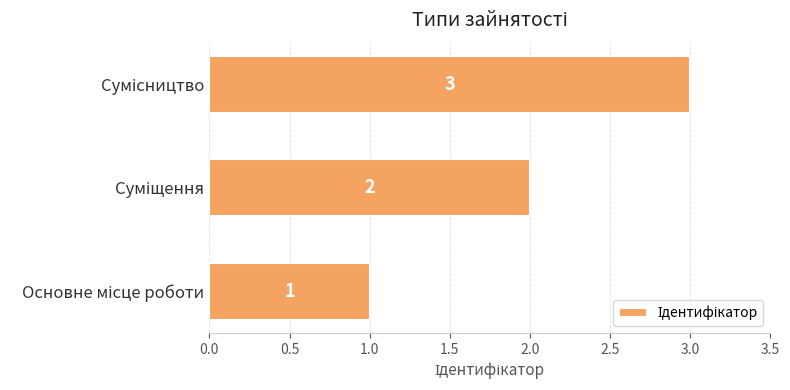

What is the average value?

2